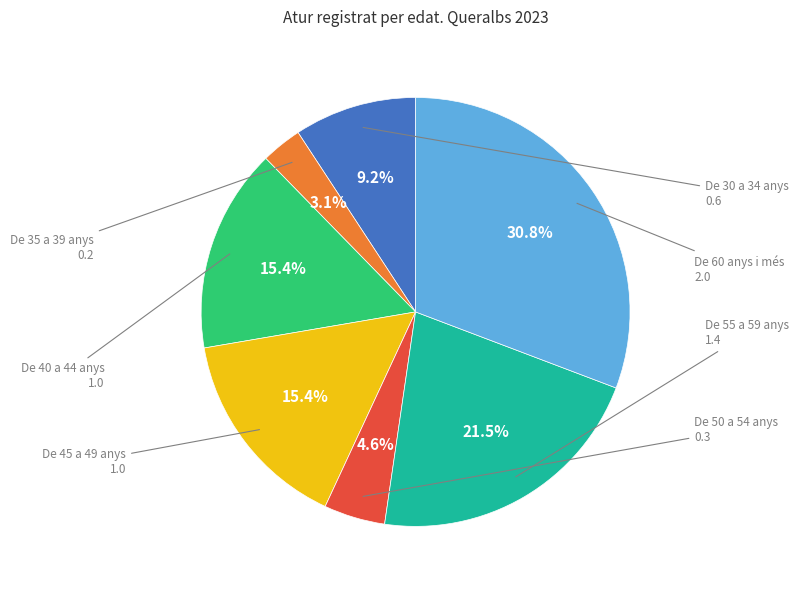

Is there any slice that represents more than half of the pie?

No